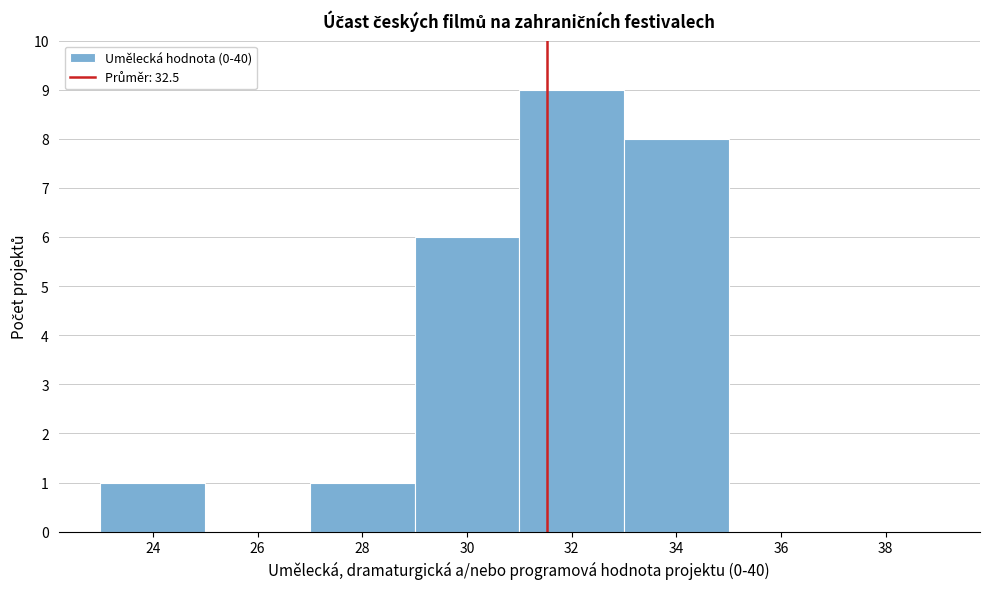

Reading right to left, transcribe all the data shown in this chart.

38=0	36=0	34=8	32=9	30=6	28=1	26=0	24=1